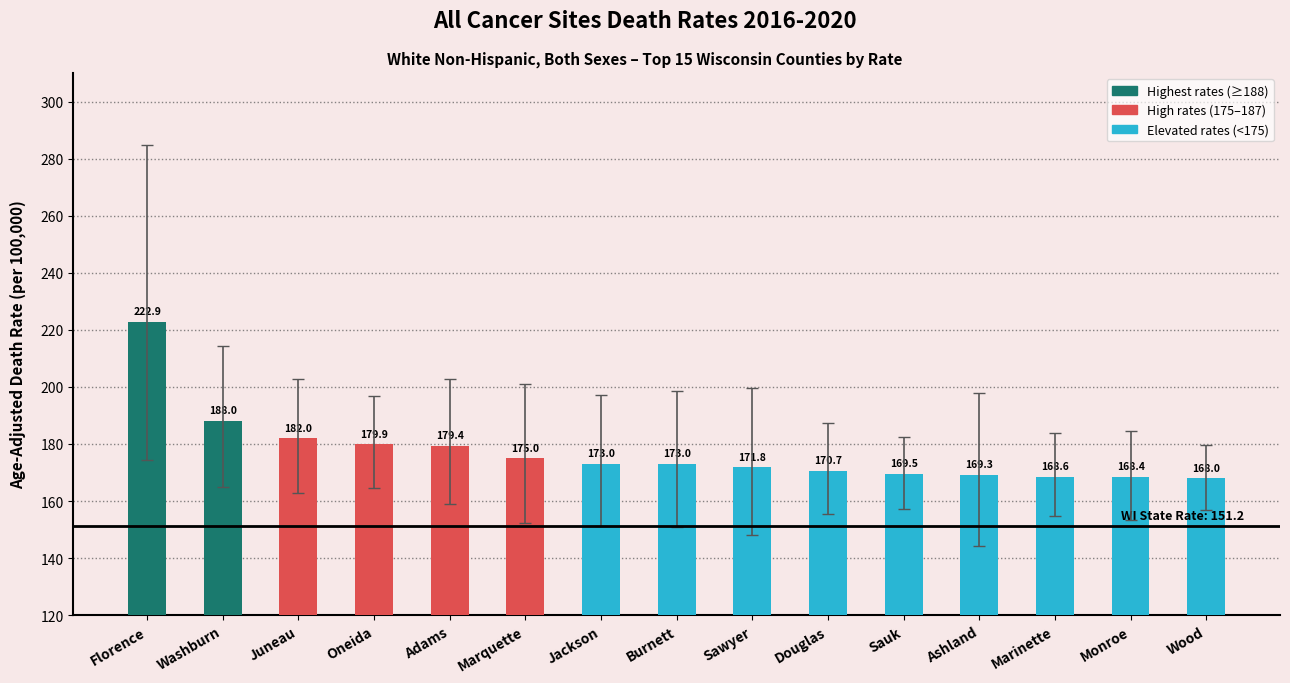

Which has a higher value, Washburn or Monroe?

Washburn